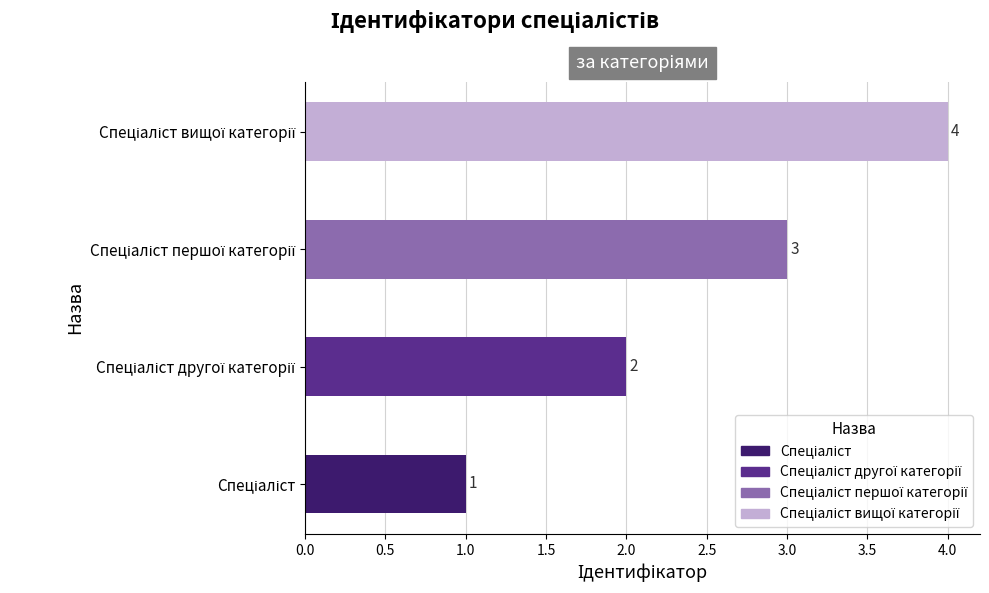

What is the difference between the maximum and minimum values?

3